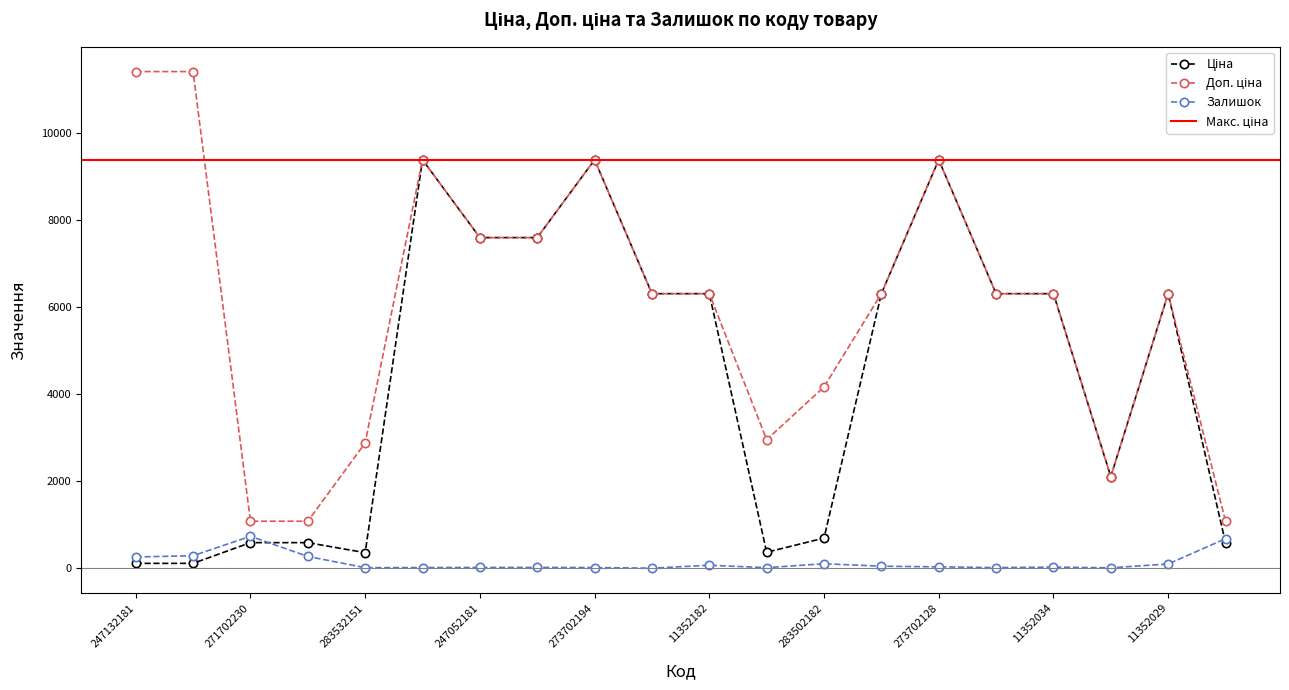

At which label does Залишок first exceed 34?

247132181